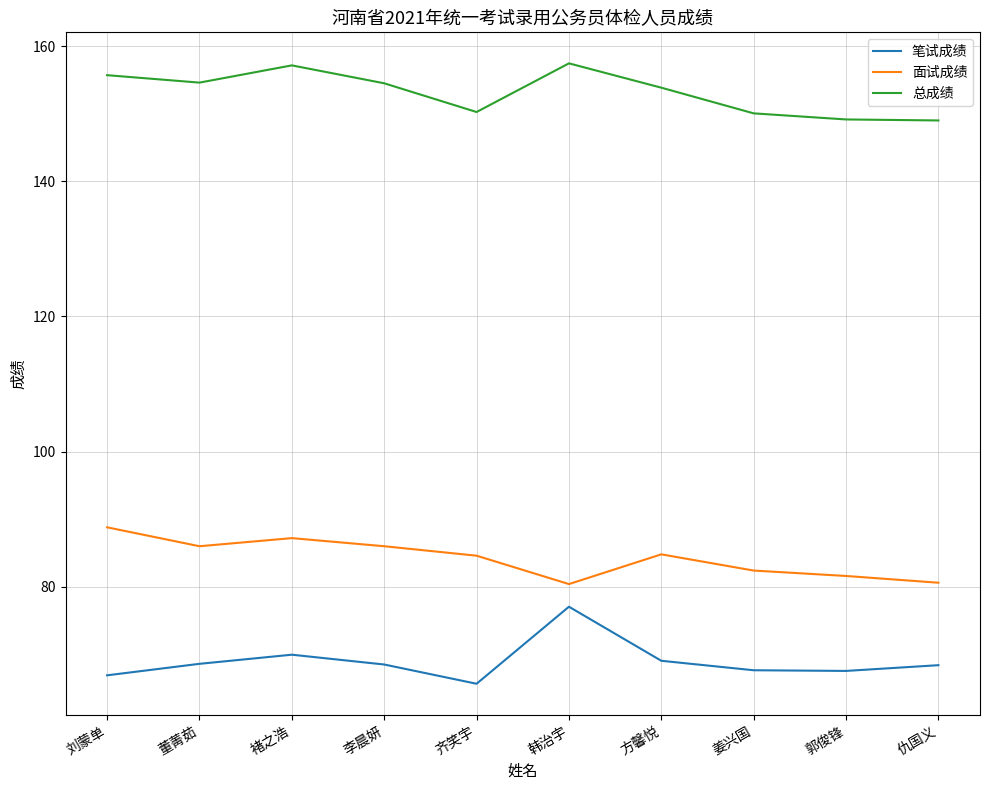

What is the spread (max minus min) of values at 郭俊锋?

81.6